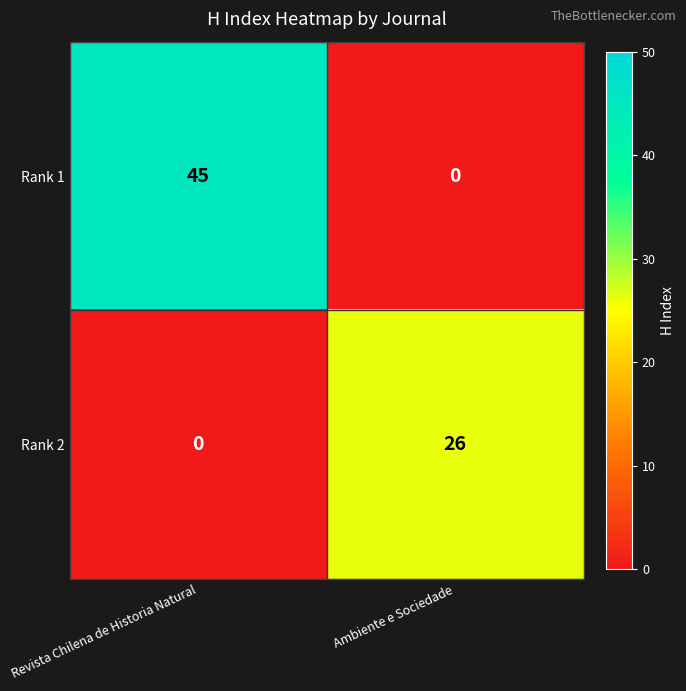

Reading left to right, what are all the values shown in this chart?

Rank 1: Revista Chilena de Historia Natural=45	Ambiente e Sociedade=0
Rank 2: Revista Chilena de Historia Natural=0	Ambiente e Sociedade=26